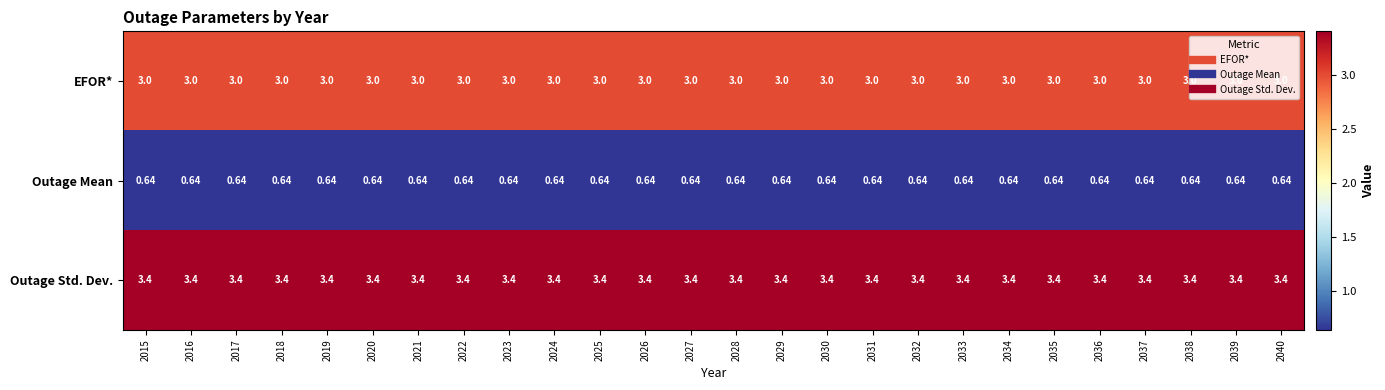

Which series has the largest total across all categories?

Outage Std. Dev.